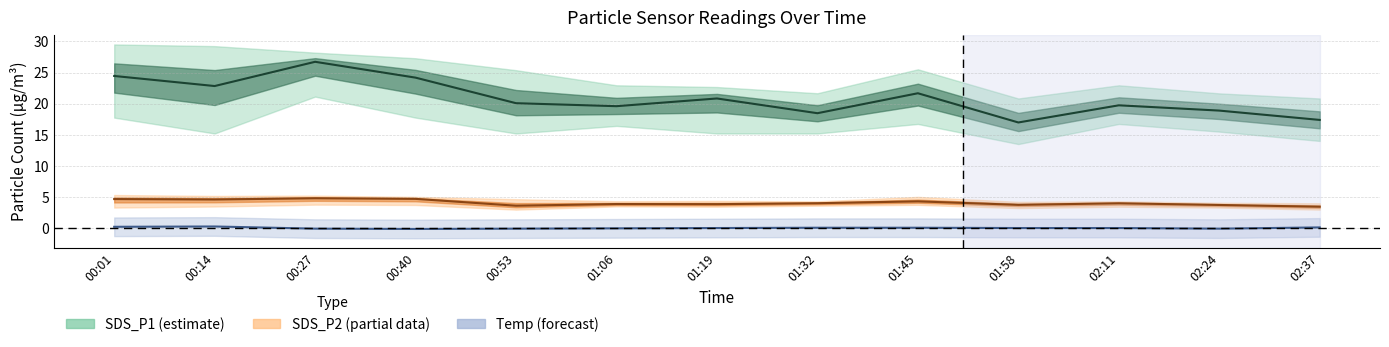

What is the maximum value for SDS_P2_upper?

5.3